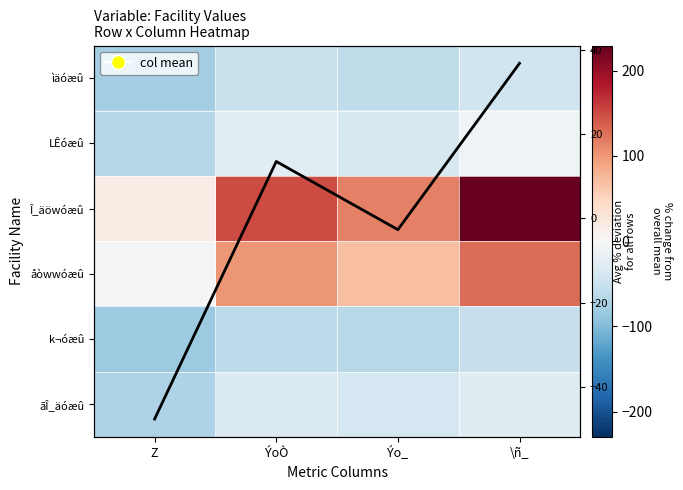

Which series has the largest range (max minus min)?

Î_äöwóæû